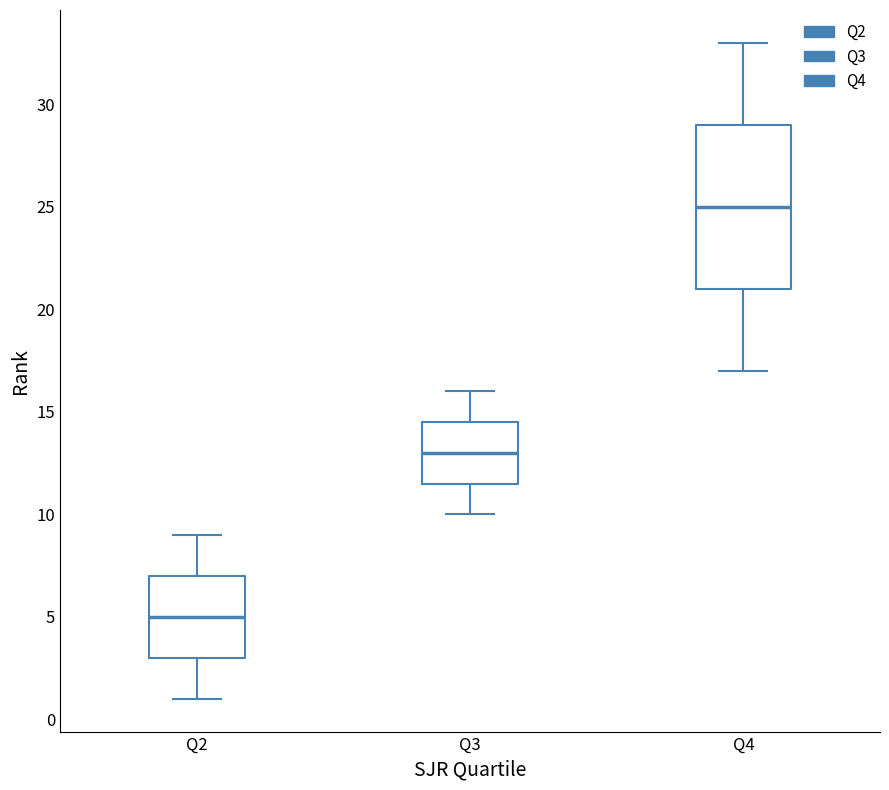

Where does the upper whisker of the box for Q3 end on the y-axis? The values are not printed on the chart, so give them approximately, as read against the axis.

16.0